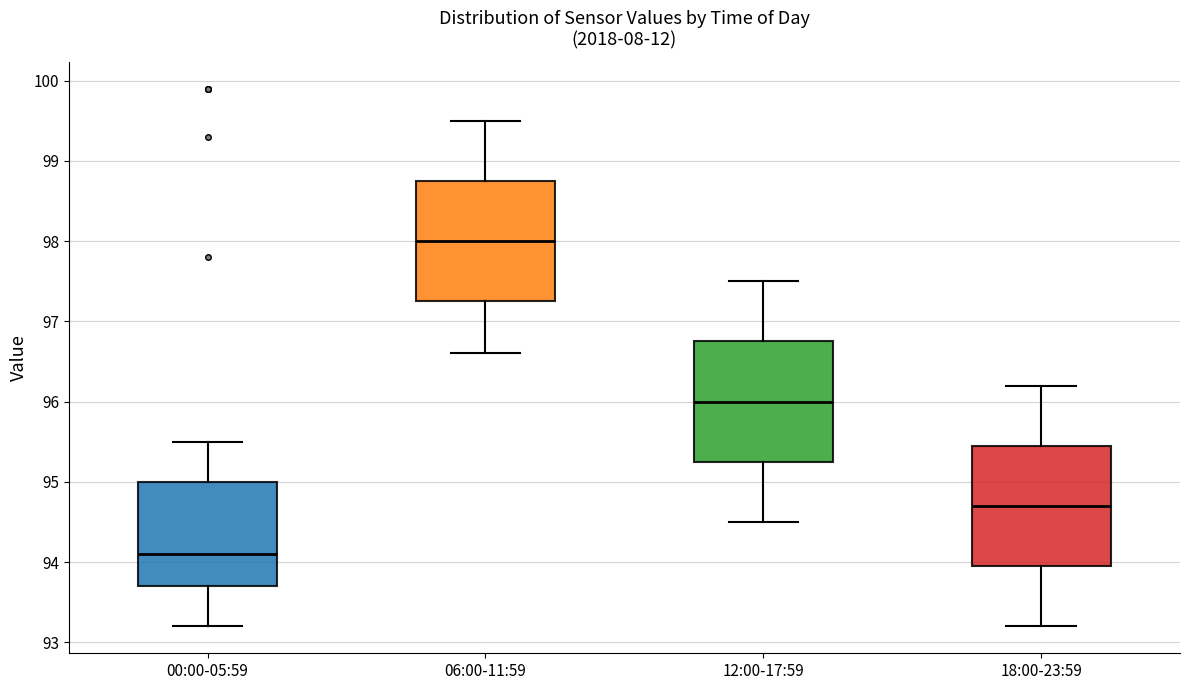

Reading left to right, transcribe this box plot: for each box, give where its median line is, the range the box spans, and where its two whiskers end, as read against the y-axis. The values are not printed on the chart, so give them approximately, as read against the axis.

00:00-05:59: median 94.1, box 93.7 to 95.0, whiskers 93.2 to 95.5
06:00-11:59: median 98.0, box 97.3 to 98.8, whiskers 96.6 to 99.5
12:00-17:59: median 96.0, box 95.3 to 96.8, whiskers 94.5 to 97.5
18:00-23:59: median 94.7, box 94.0 to 95.5, whiskers 93.2 to 96.2